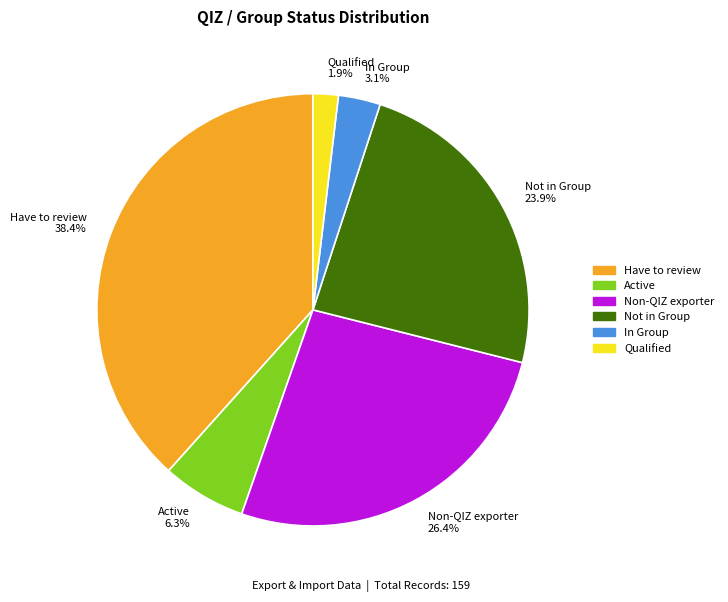

To the nearest percent, what portion does Qualified represent?

2%